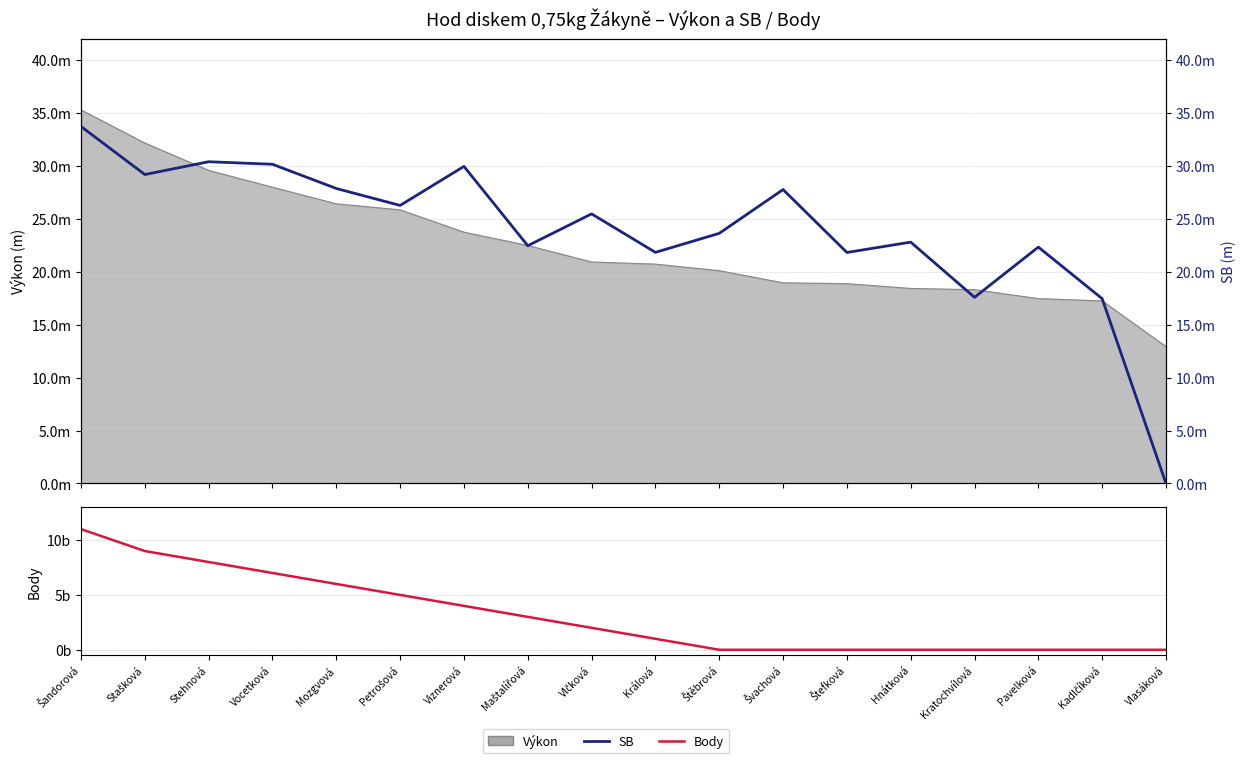

What is the difference between the second highest and minimum values in the Body series?

9.0